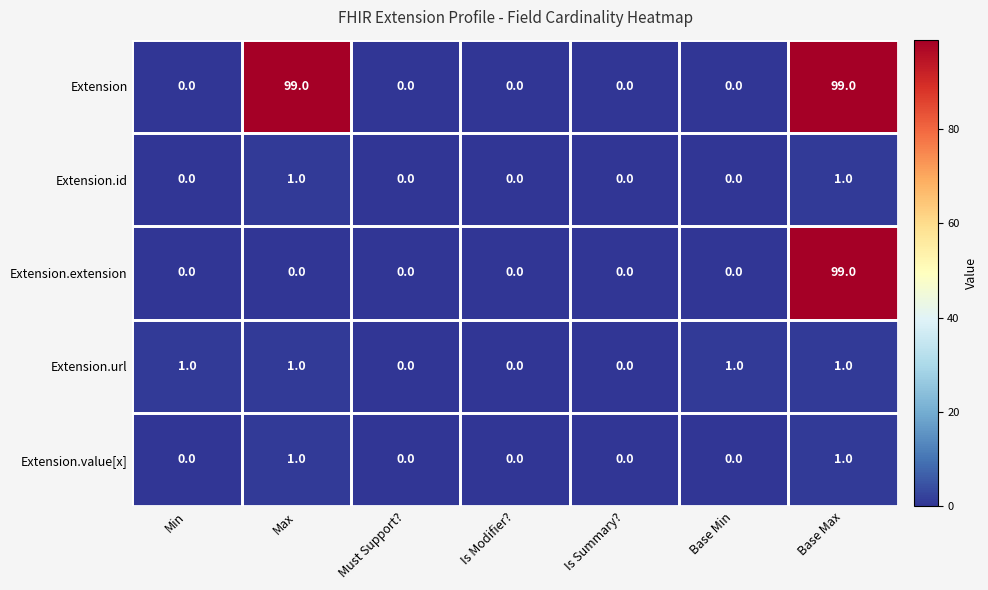

What is the maximum value shown in the chart?

99